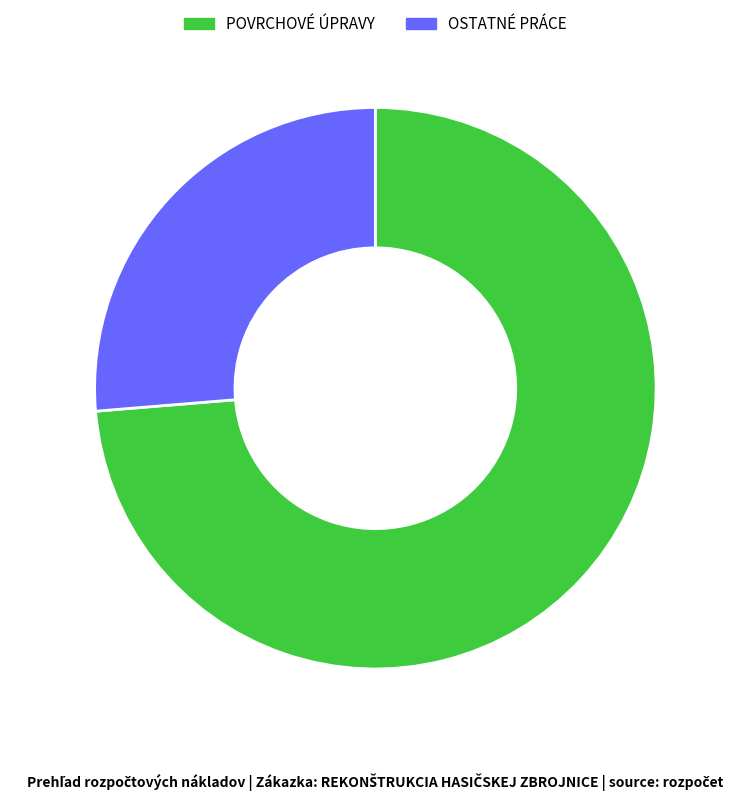

What is the ratio of the value at OSTATNÉ PRÁCE to the value at POVRCHOVÉ ÚPRAVY?

0.4